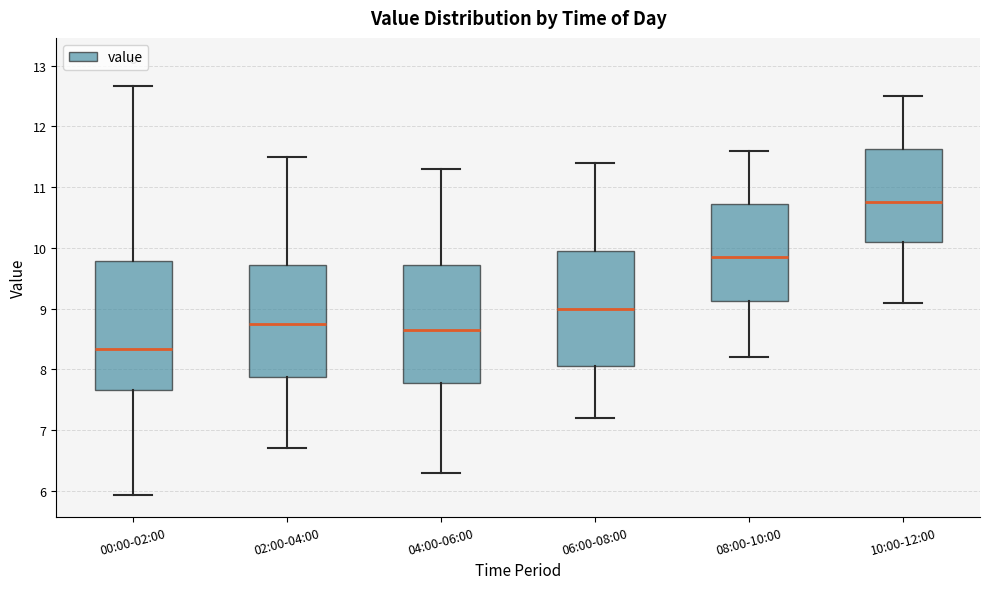

Comparing the boxes themselves (not the whiskers), which one is the tallest?

00:00-02:00